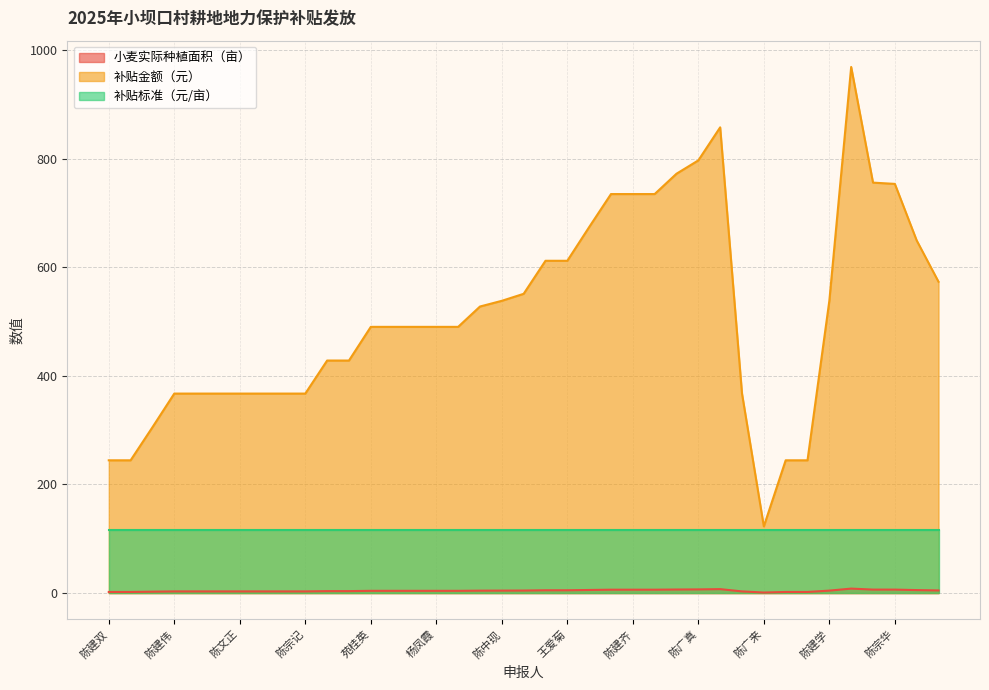

What is the greatest value displayed?

968.8